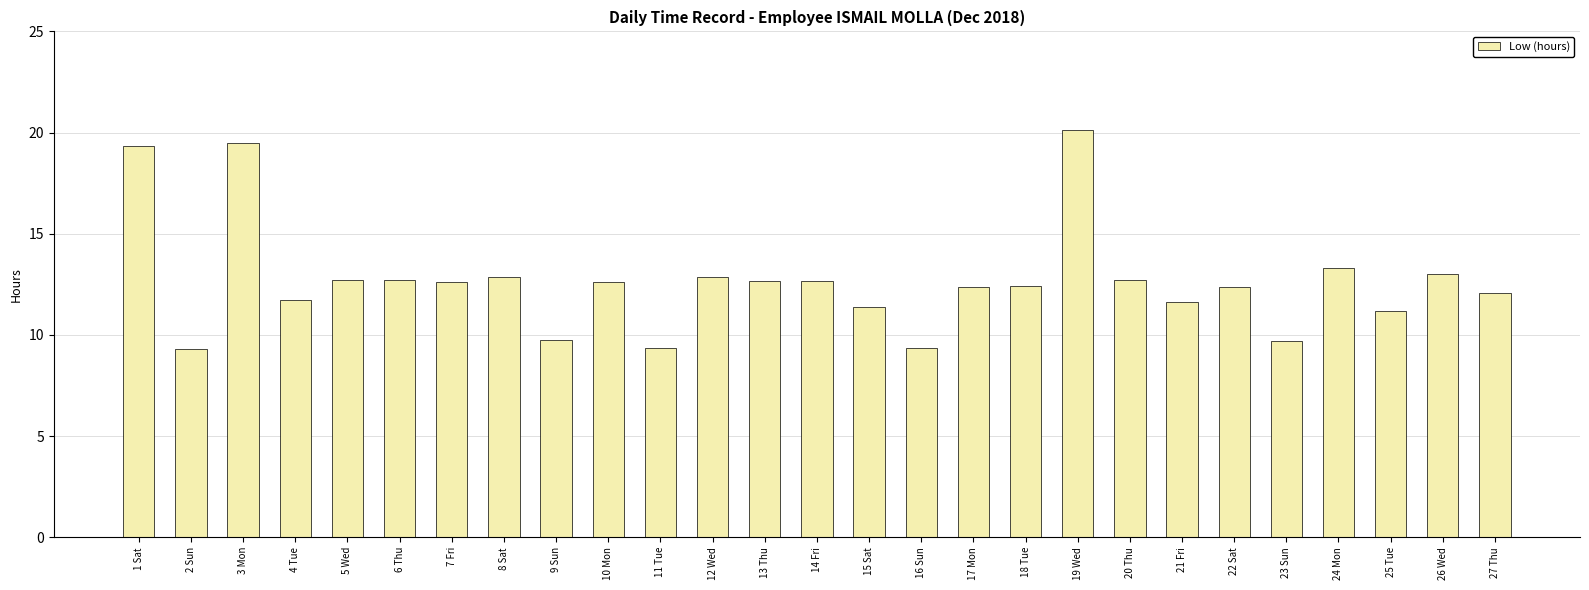

What is the smallest value displayed?

9.3